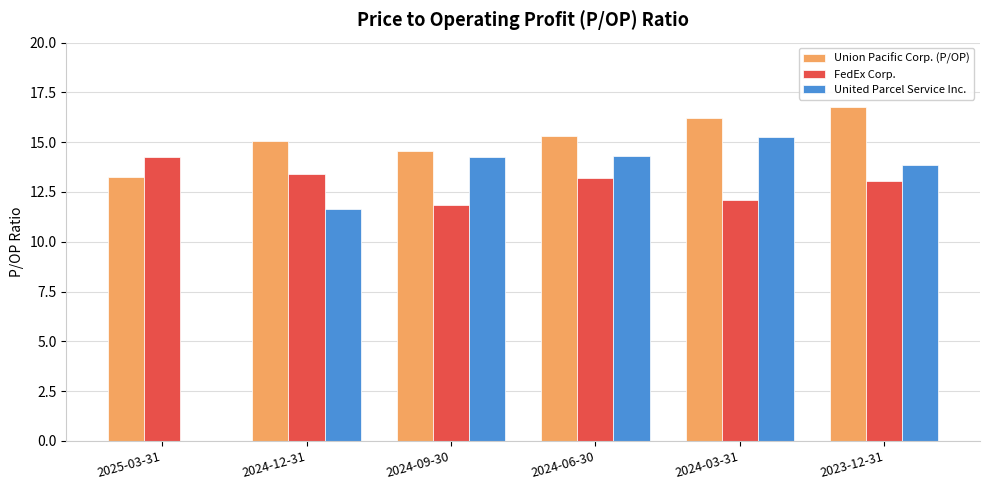

What is the highest value of the FedEx Corp. series?

14.2